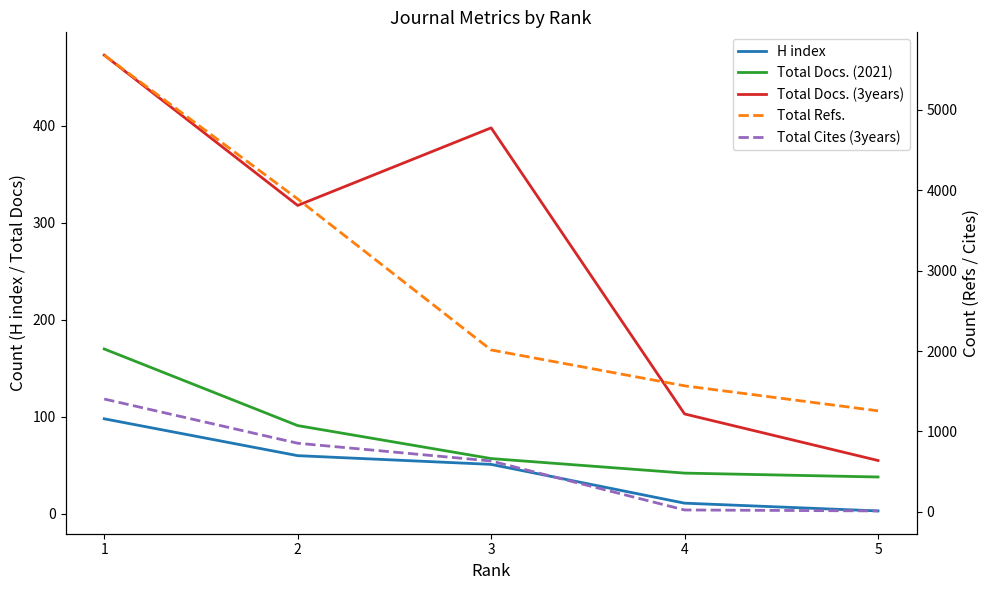

How many data points in H index are less than 51?

2